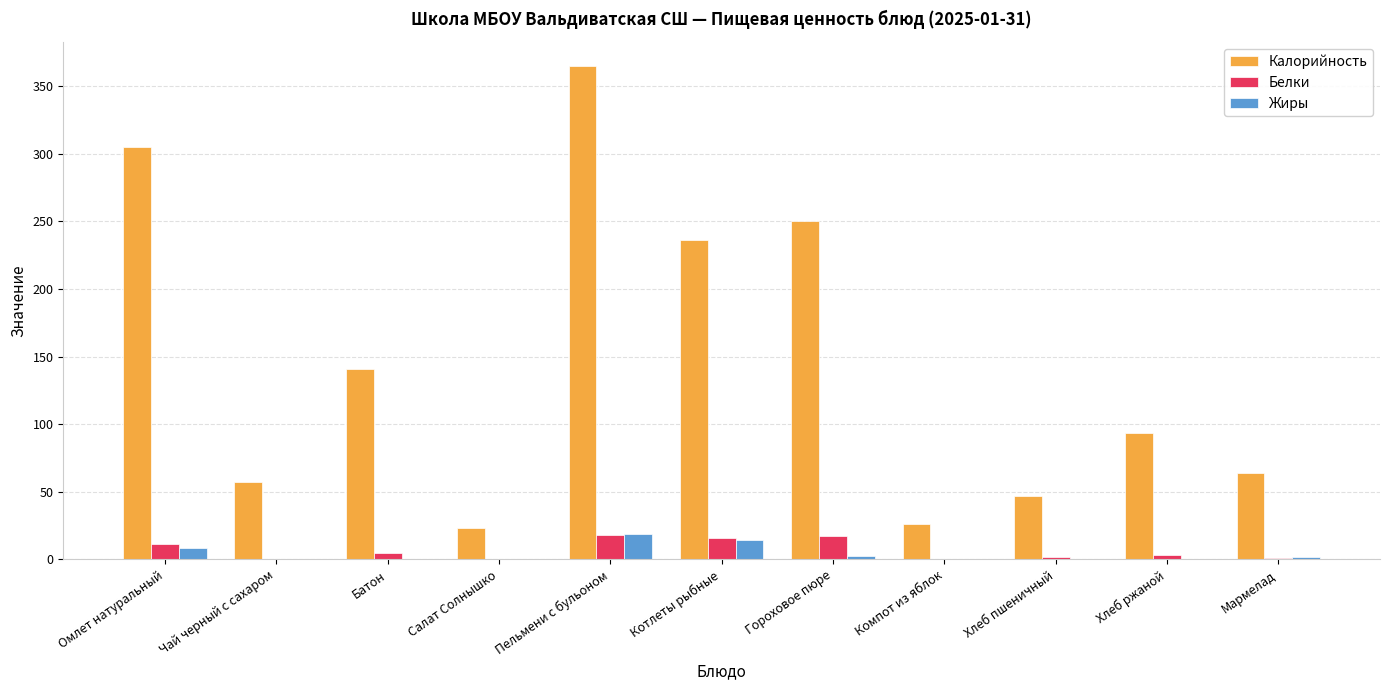

What is the maximum value for Белки?

18.0